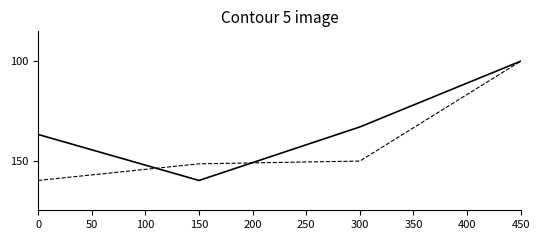

What is the total value across all series at 150?

311.6